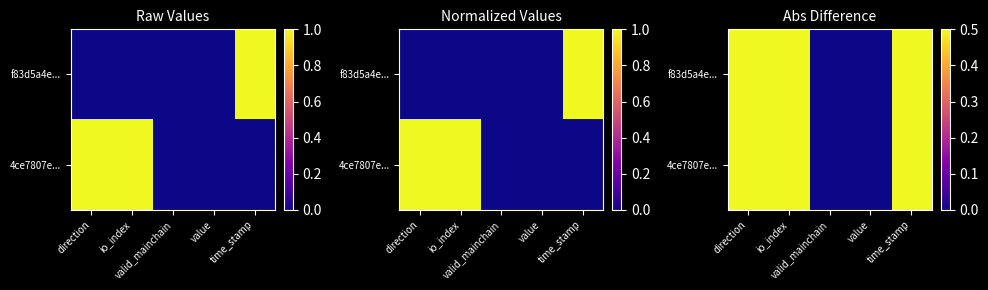

Rank the series by their maximum value, from highest to lowest.

f83d5a4e..., 4ce7807e...